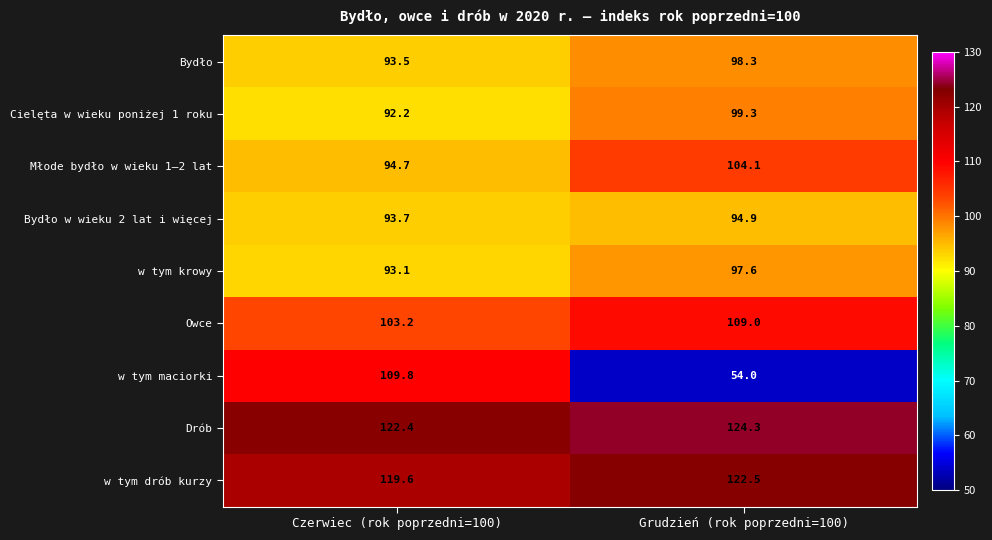

Read the Bydło w wieku 2 lat i więcej value at Czerwiec (rok poprzedni=100).

93.7